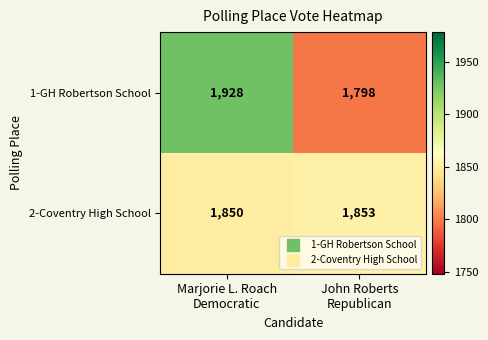

Rank the series by their average value, from highest to lowest.

1-GH Robertson School, 2-Coventry High School